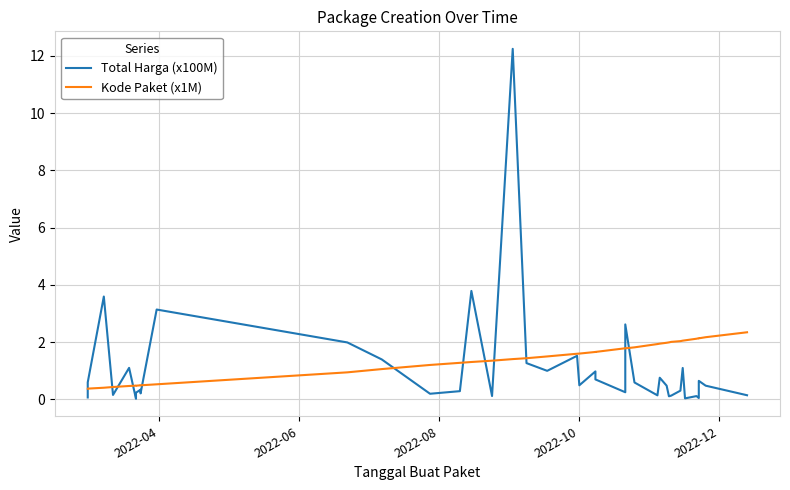

The Kode Paket (x1M) series shows 1.6 at 2022-10. True or false?

True